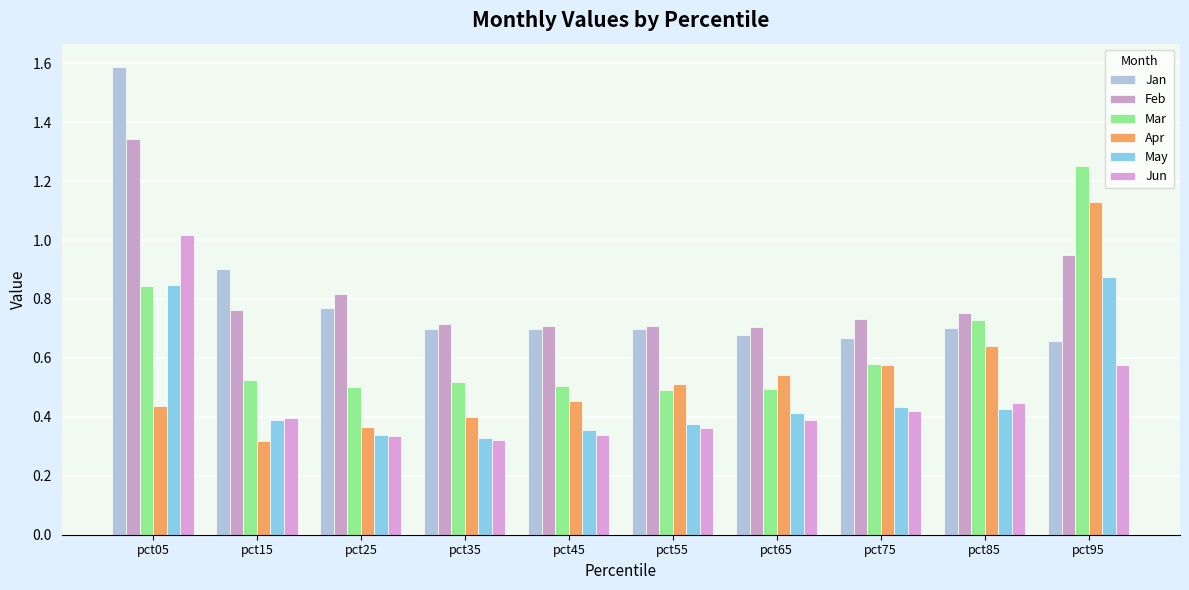

How many groups of bars are there?

10